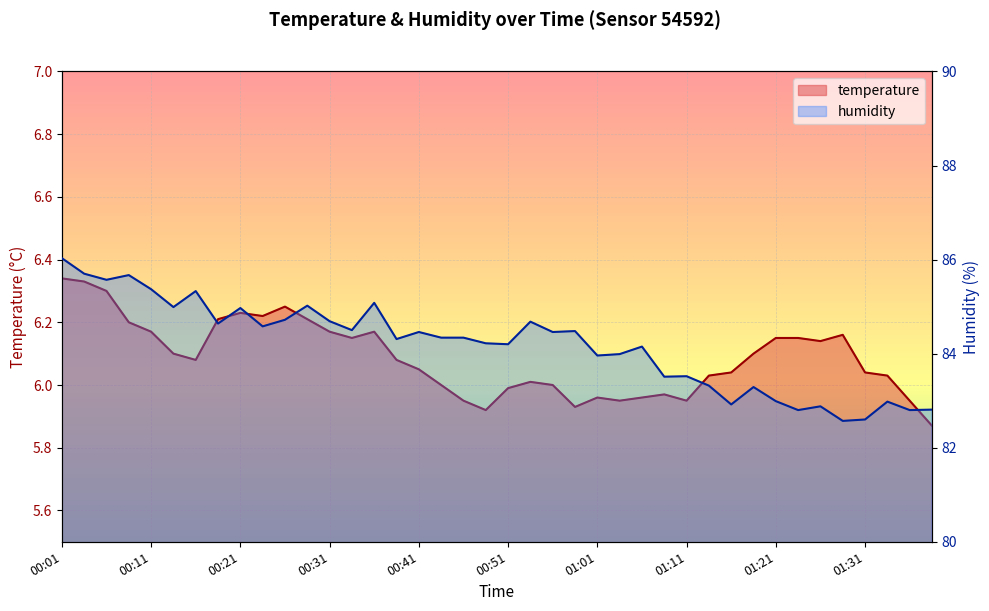

What are all the series names shown in the legend?

temperature, humidity